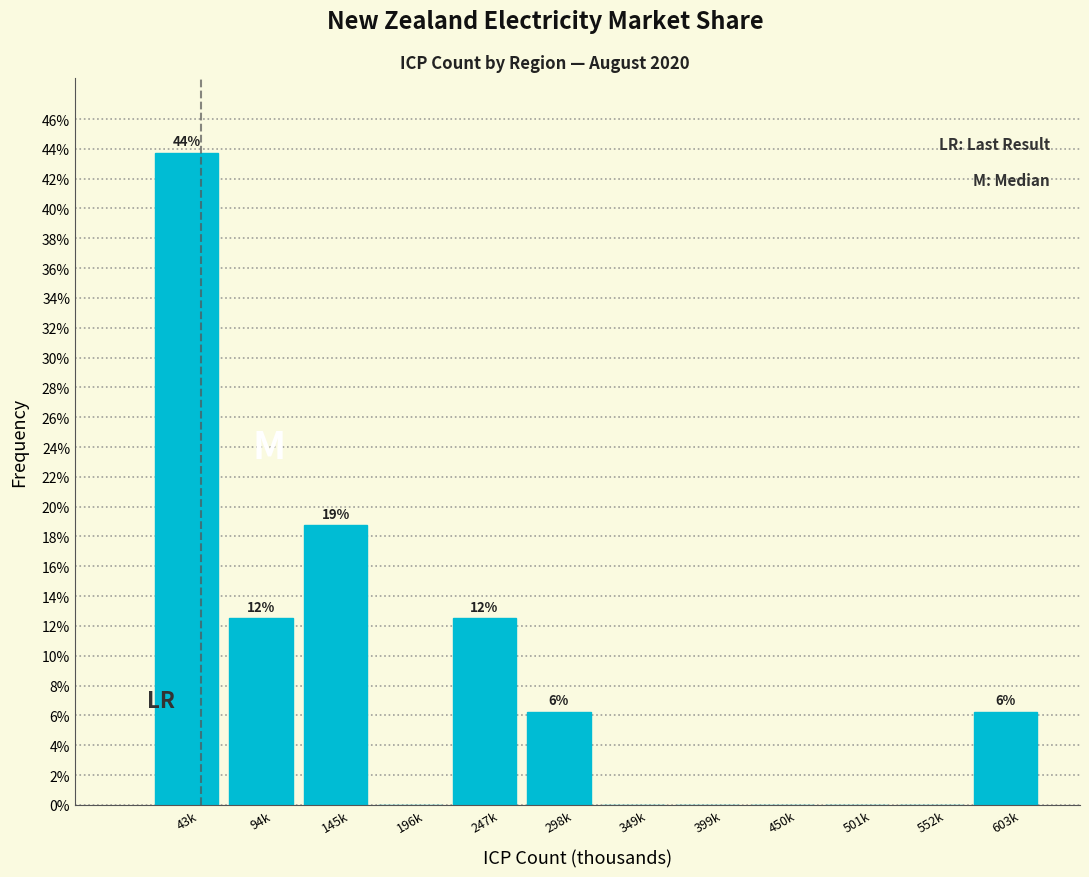

Are the bars horizontal?

No